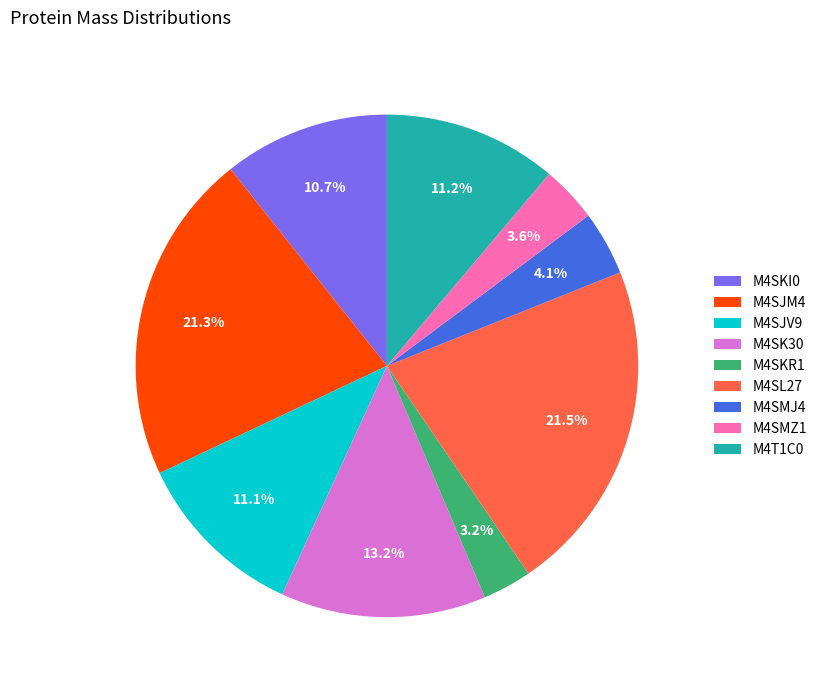

Approximately how many times larger is the value at M4SJM4 compared to M4SMJ4?

5.2